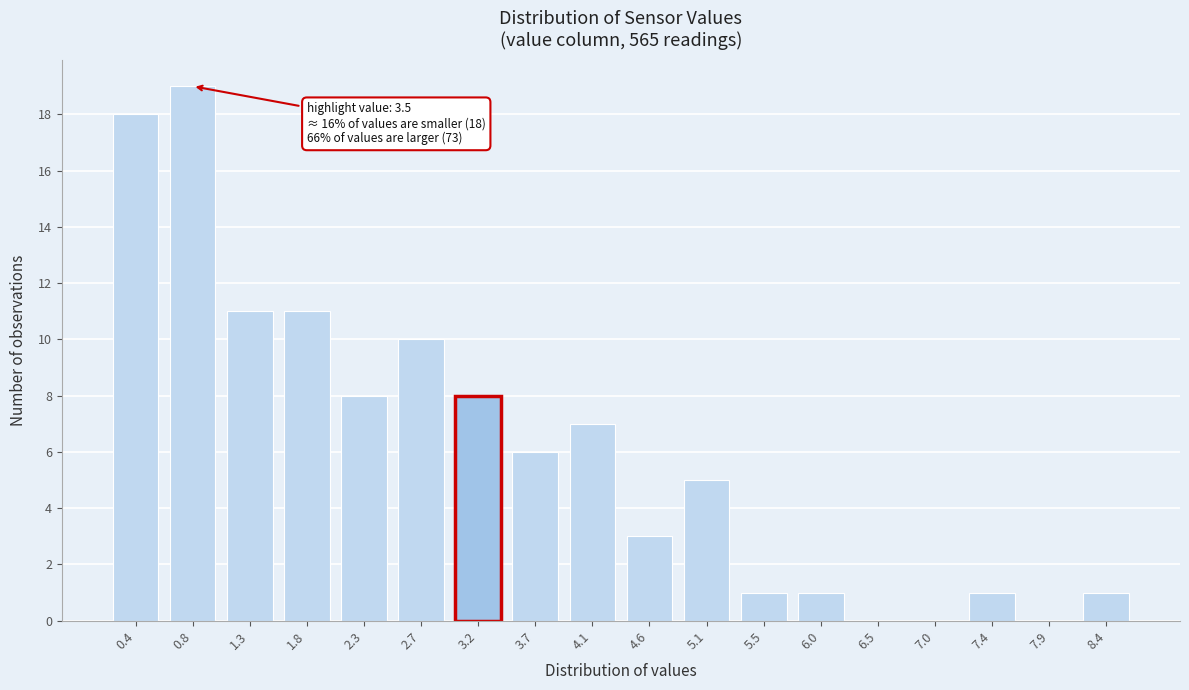

Reading left to right, what are all the values shown in this chart?

0.4=18	0.8=19	1.3=11	1.8=11	2.3=8	2.7=10	3.2=8	3.7=6	4.1=7	4.6=3	5.1=5	5.5=1	6.0=1	6.5=0	7.0=0	7.4=1	7.9=0	8.4=1